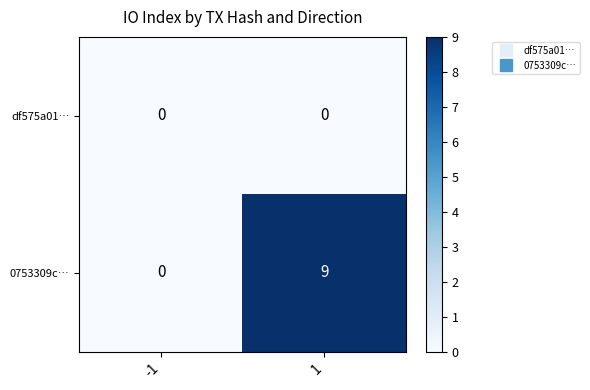

What is the difference between the 0753309c… values at -1 and 1?

9